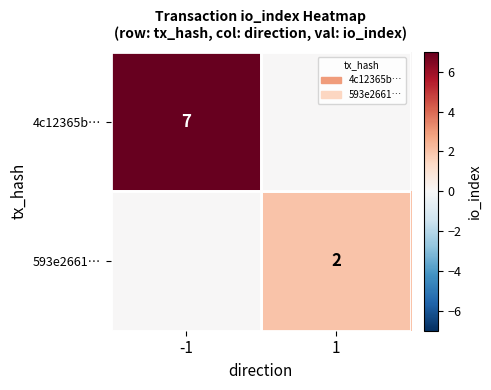

The value of 593e2661… at 1 is 3. True or false?

False